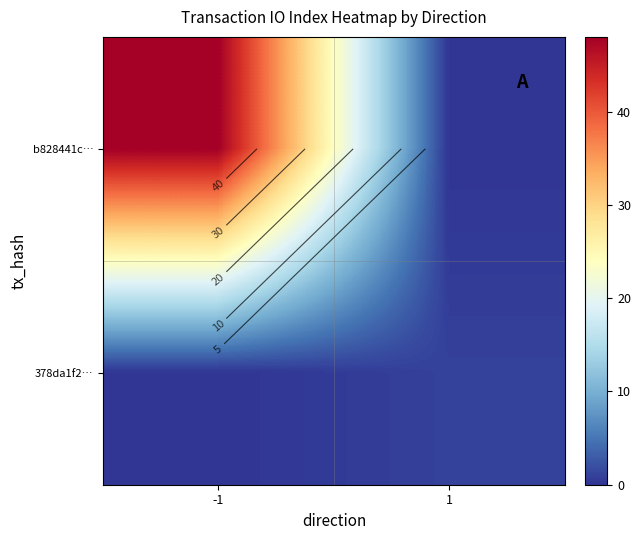

What is the greatest value displayed?

48